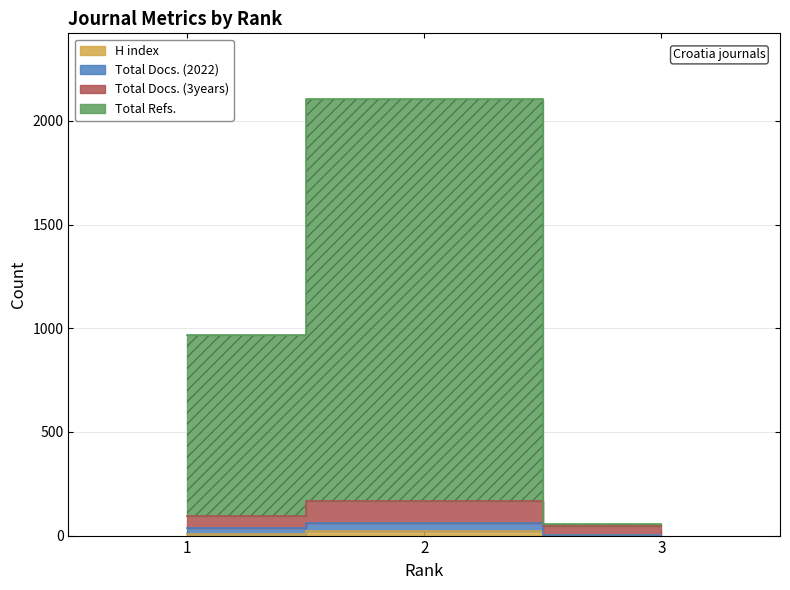

What are all the series names shown in the legend?

H index, Total Docs. (2022), Total Docs. (3years), Total Refs.